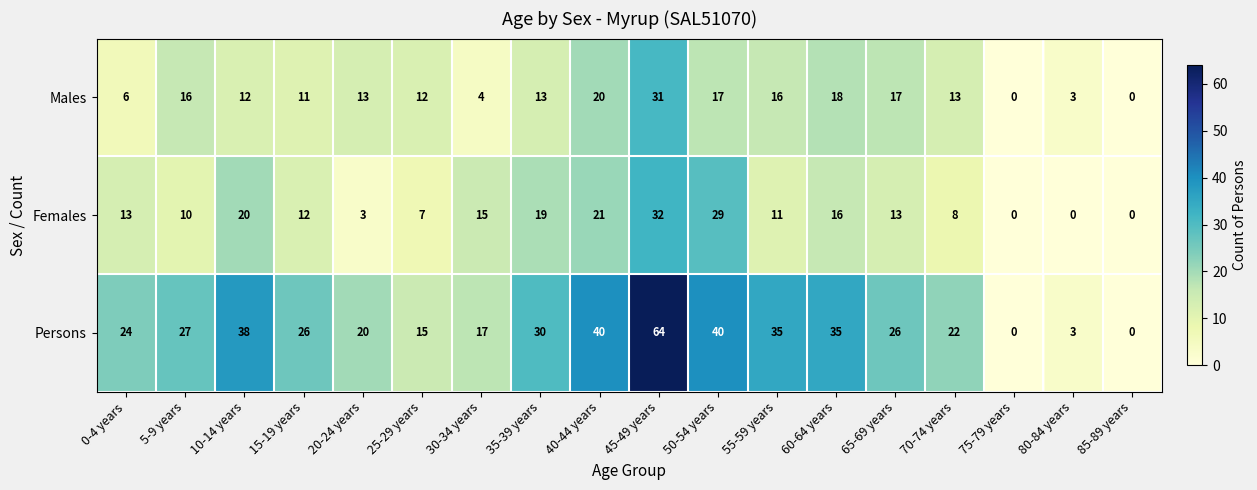

What is the spread (max minus min) of values at 10-14 years?

26